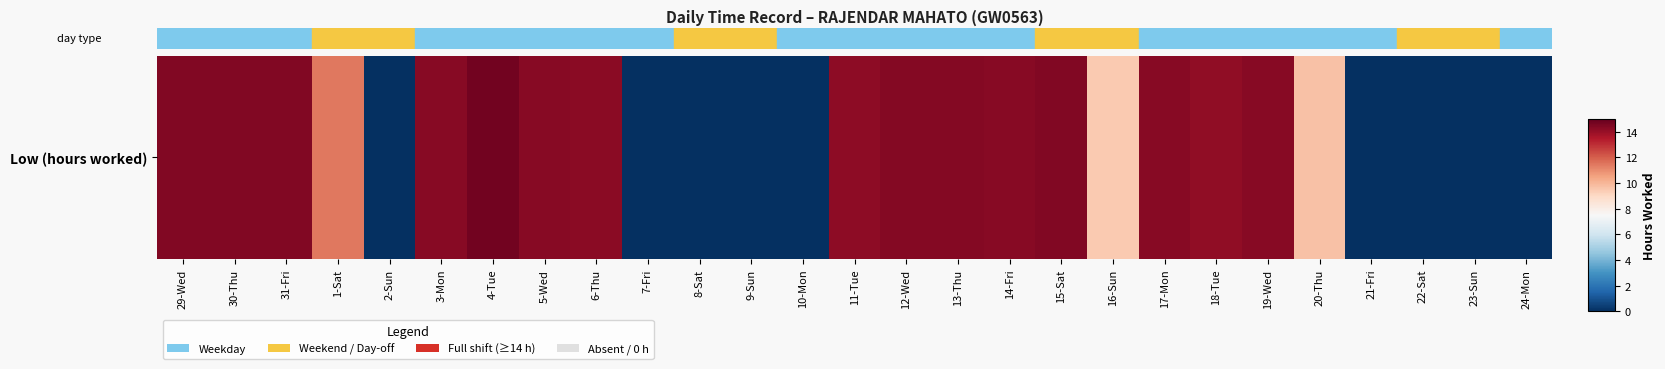

What is the sum of all values?

246.3